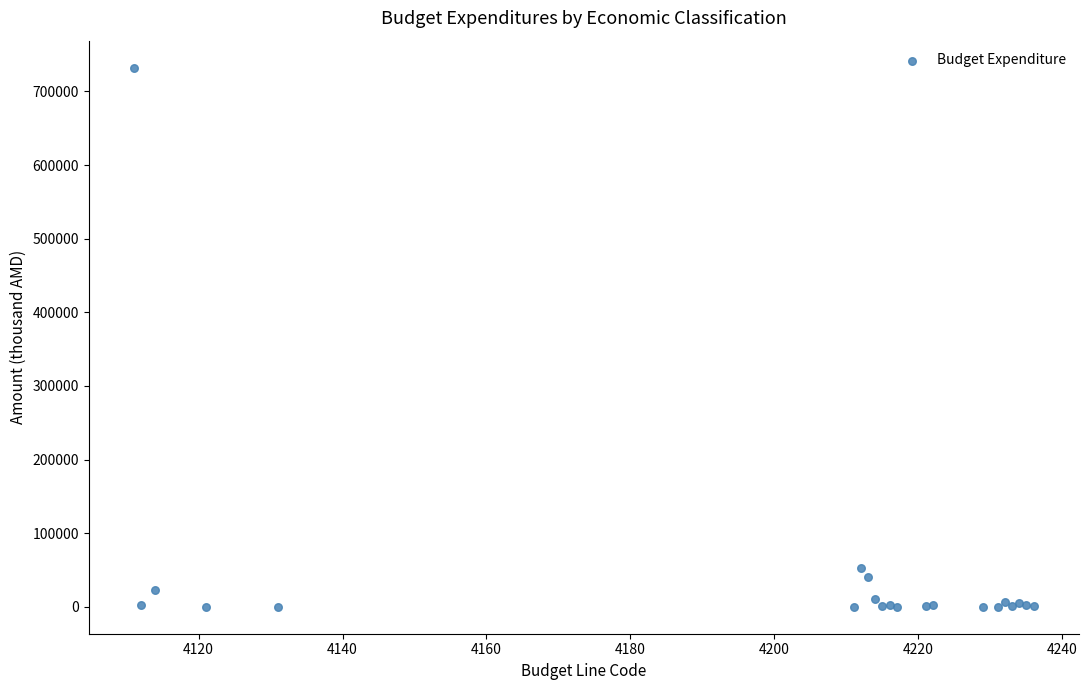

What Y value in the scatter plot is closest to 366150?

52500